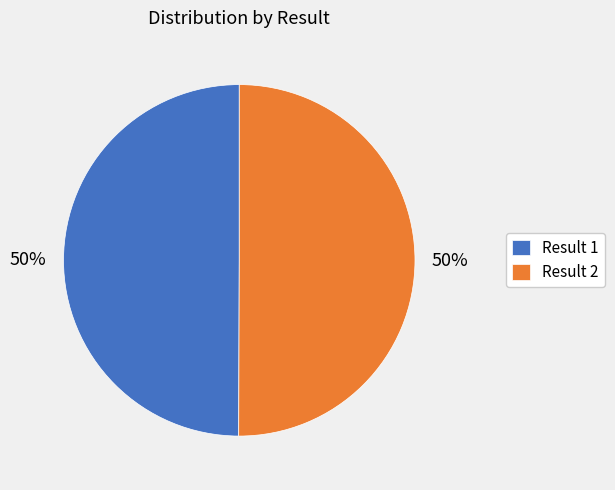

What is the ratio of the value at Result 2 to the value at Result 1?

1.0